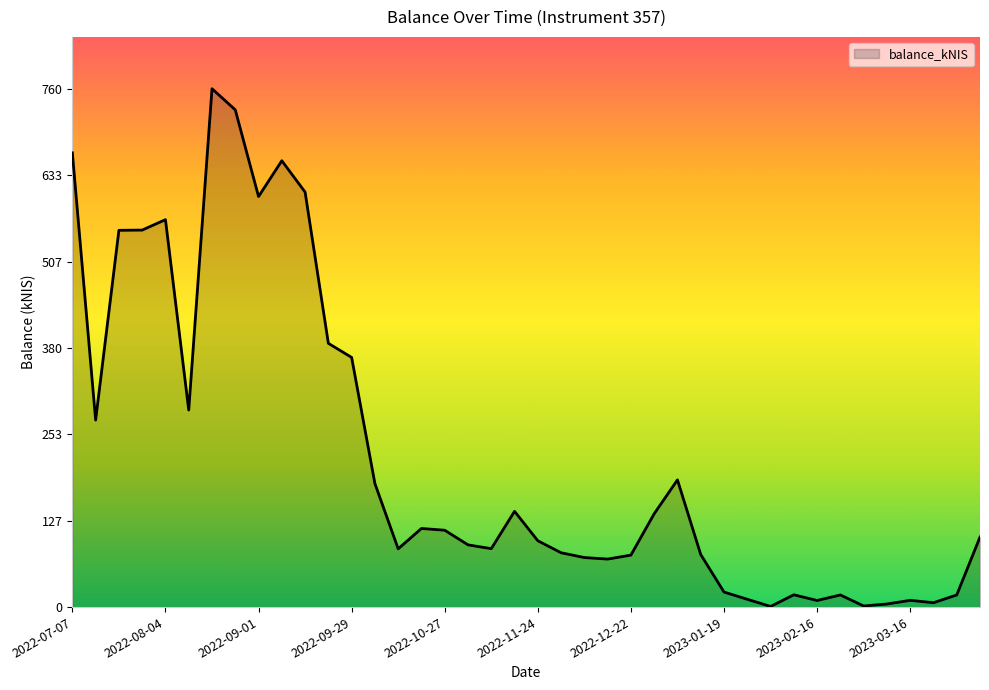

What is the difference between the maximum and minimum values?

759.2